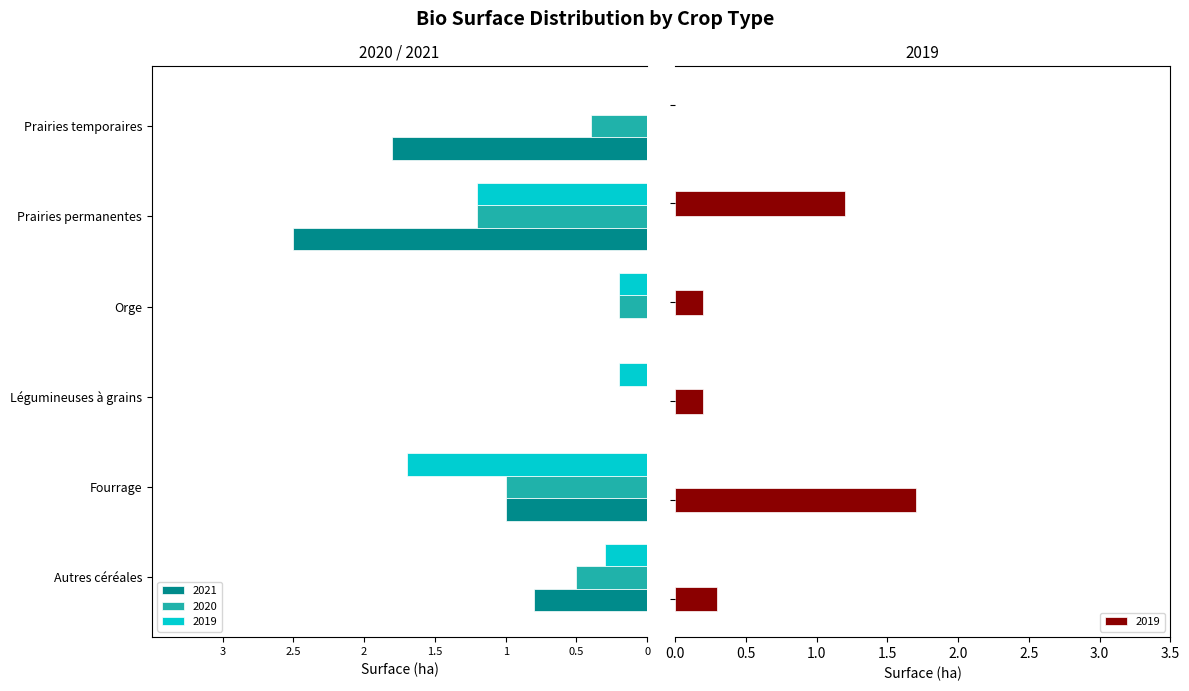

What is the difference between the maximum and minimum values in the 2019 series?

1.7